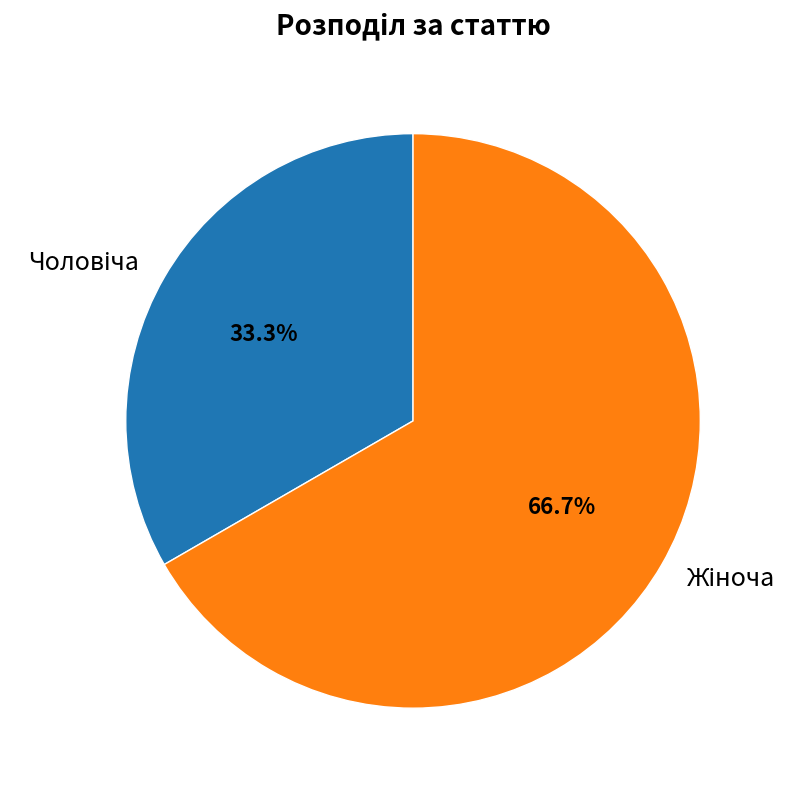

Is there any slice that represents more than half of the pie?

Yes